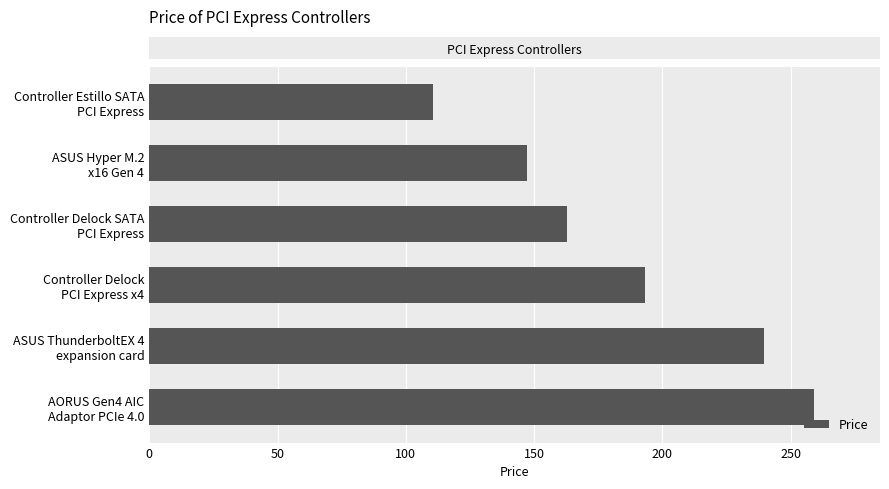

What is the average value?

185.4